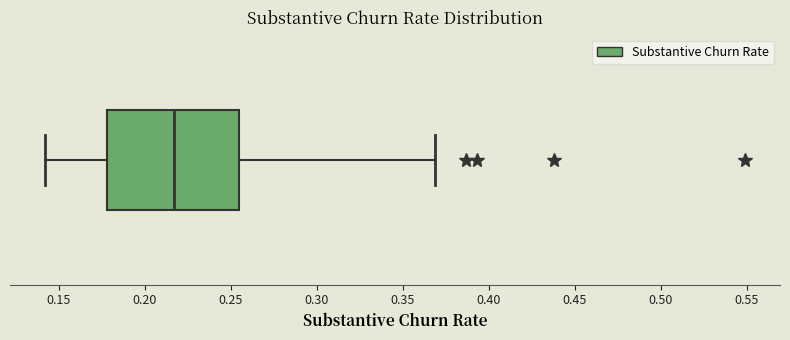

Transcribe this box plot: give where the median line is, the range the box spans, and where the two whiskers end, as read against the x-axis. The values are not printed on the chart, so give them approximately, as read against the axis.

median 0.215, box 0.180 to 0.255, whiskers 0.140 to 0.370